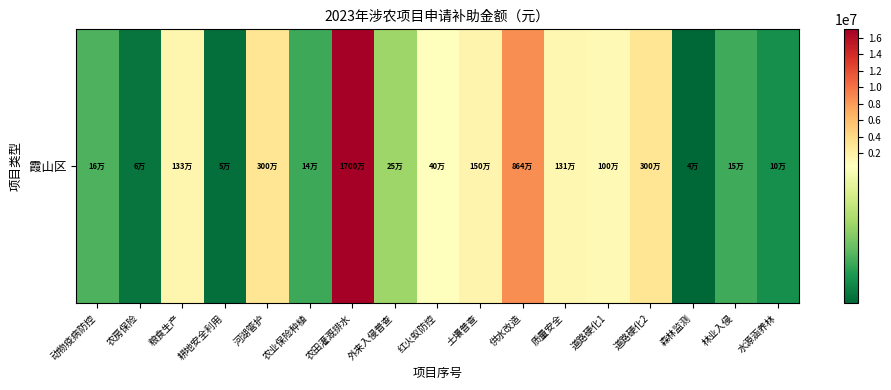

List the labels in order of value, largest first.

农田灌溉排水, 供水改造, 河湖管护, 道路硬化2, 土壤普查, 粮食生产, 质量安全, 道路硬化1, 红火蚁防控, 外来入侵普查, 动物疫病防控, 林业入侵, 农业保险种植, 水源涵养林, 农房保险, 耕地安全利用, 森林监测